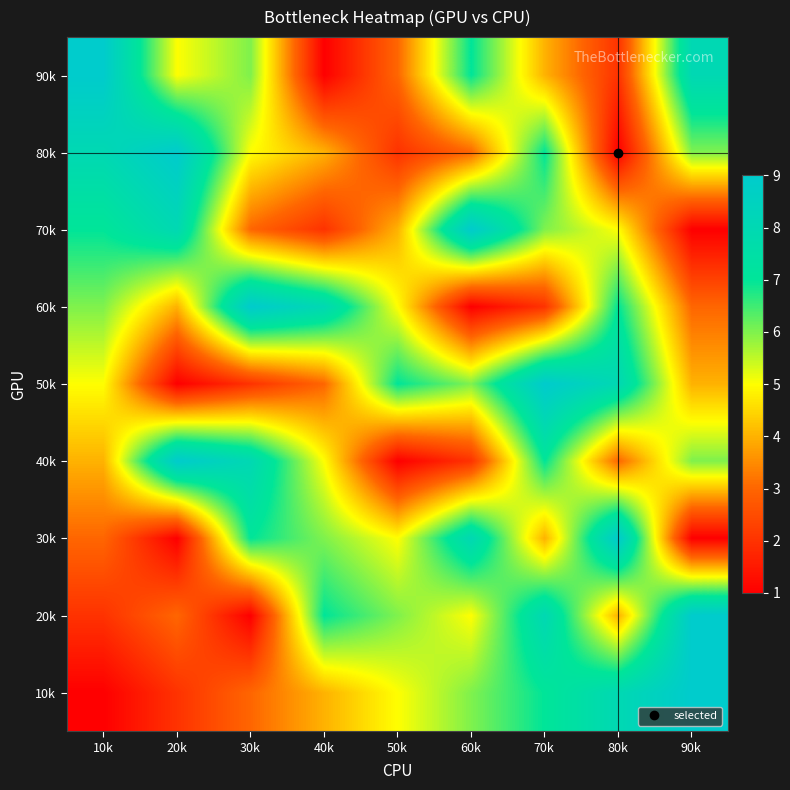

Reading left to right, transcribe all the data shown in this chart.

10k: 10k=1	20k=2	30k=3	40k=4	50k=5	60k=6	70k=7	80k=8	90k=9
20k: 10k=2	20k=3	30k=1	40k=7	50k=6	60k=5	70k=8	80k=4	90k=9
30k: 10k=3	20k=1	30k=7	40k=6	50k=5	60k=8	70k=4	80k=9	90k=1
40k: 10k=4	20k=9	30k=8	40k=5	50k=1	60k=2	70k=7	80k=3	90k=6
50k: 10k=5	20k=1	30k=2	40k=3	50k=7	60k=6	70k=9	80k=8	90k=4
60k: 10k=6	20k=4	30k=9	40k=8	50k=5	60k=1	70k=2	80k=7	90k=3
70k: 10k=7	20k=8	30k=3	40k=2	50k=4	60k=9	70k=6	80k=5	90k=1
80k: 10k=8	20k=9	30k=5	40k=4	50k=2	60k=3	70k=7	80k=1	90k=6
90k: 10k=9	20k=5	30k=6	40k=1	50k=3	60k=7	70k=4	80k=2	90k=8